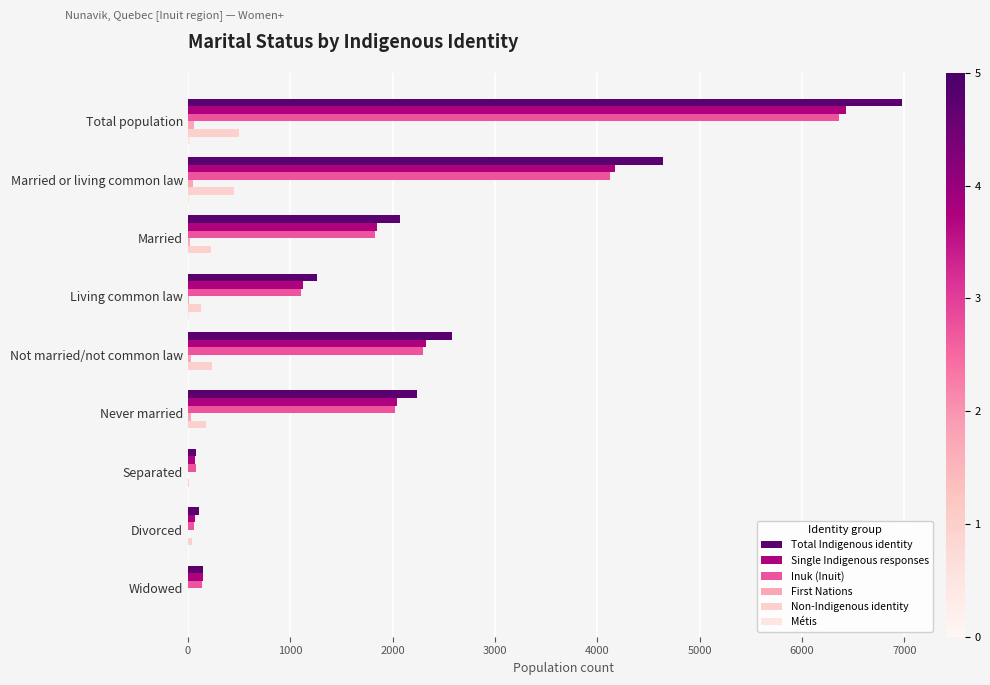

How many bars are there in each group?

6